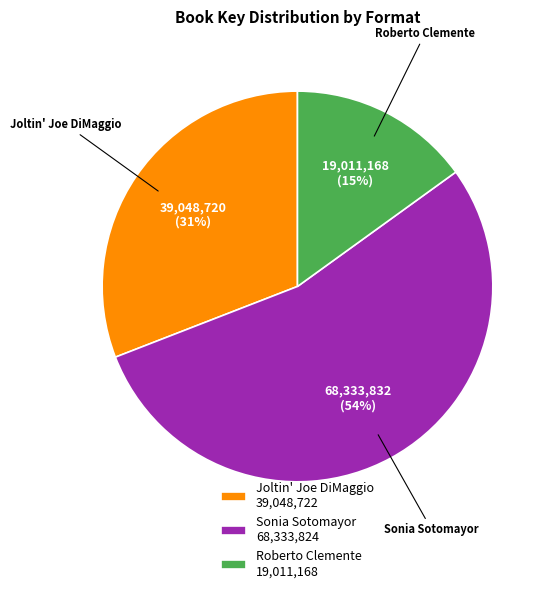

How many slices are in this pie chart?

3